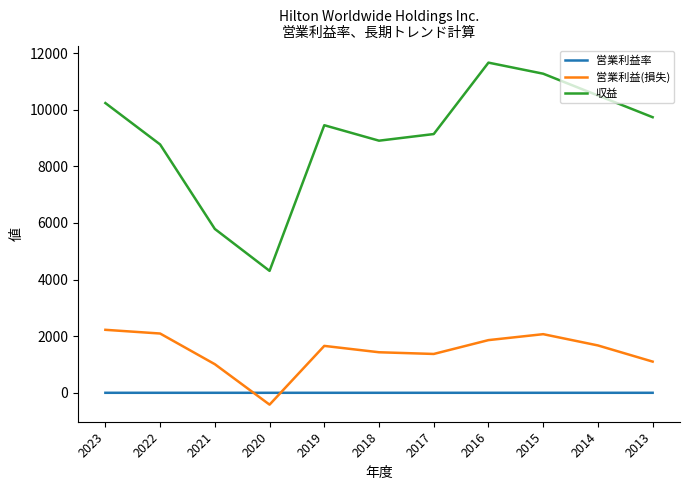

At 2018, list the series in order from largest to smallest.

収益, 営業利益(損失), 営業利益率